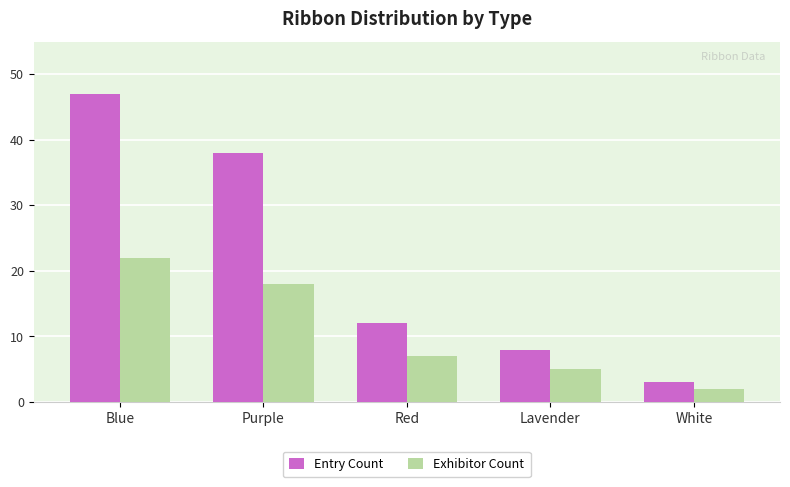

Which label corresponds to the smallest value in the chart?

White